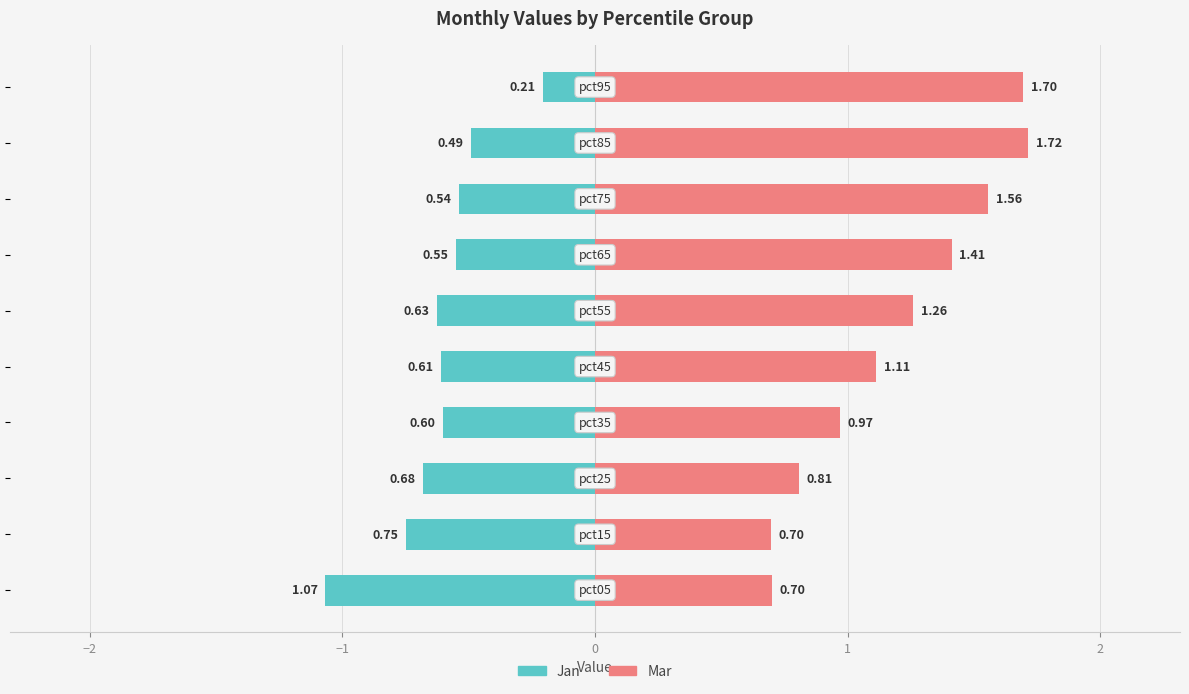

What is the value of the Mar bar at the 9th from the left?

1.7